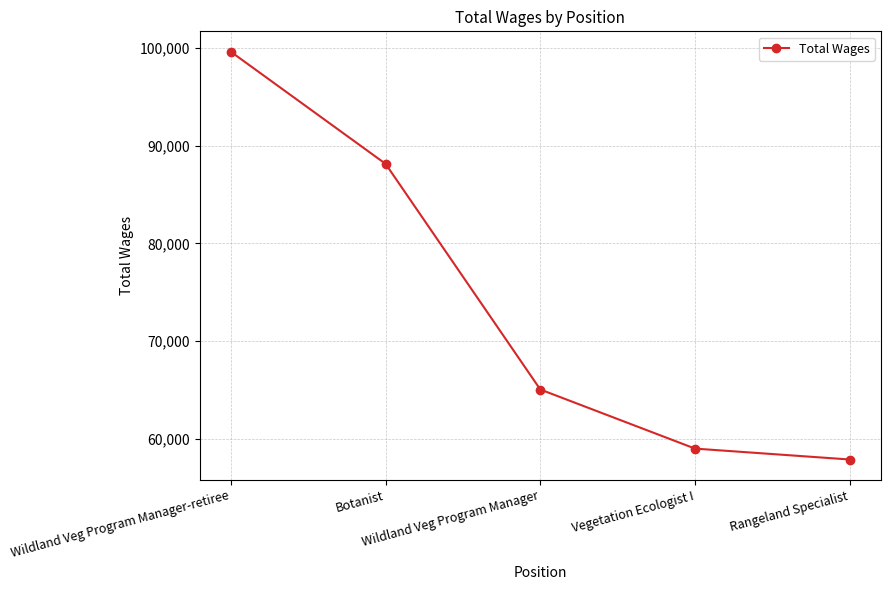

What position from the right is Wildland Veg Program Manager?

3